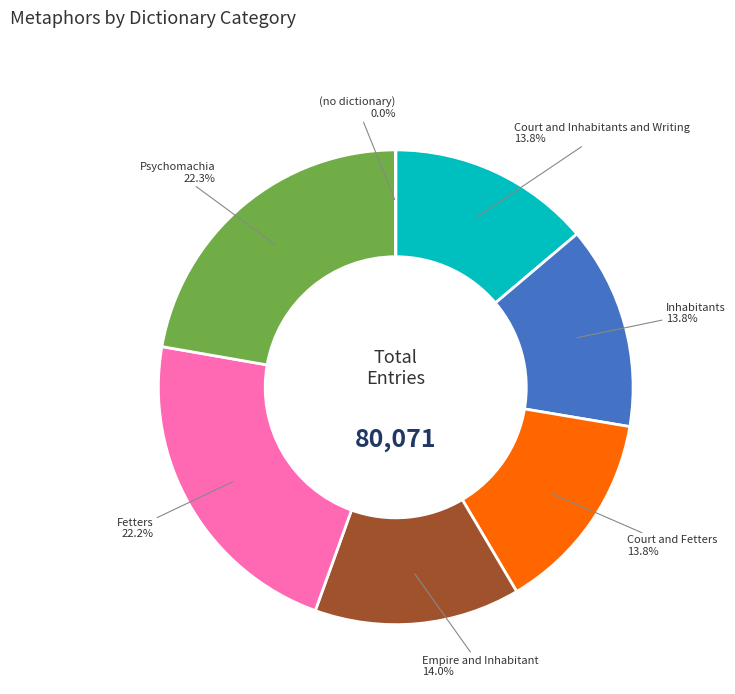

Is there a majority slice in this chart?

No